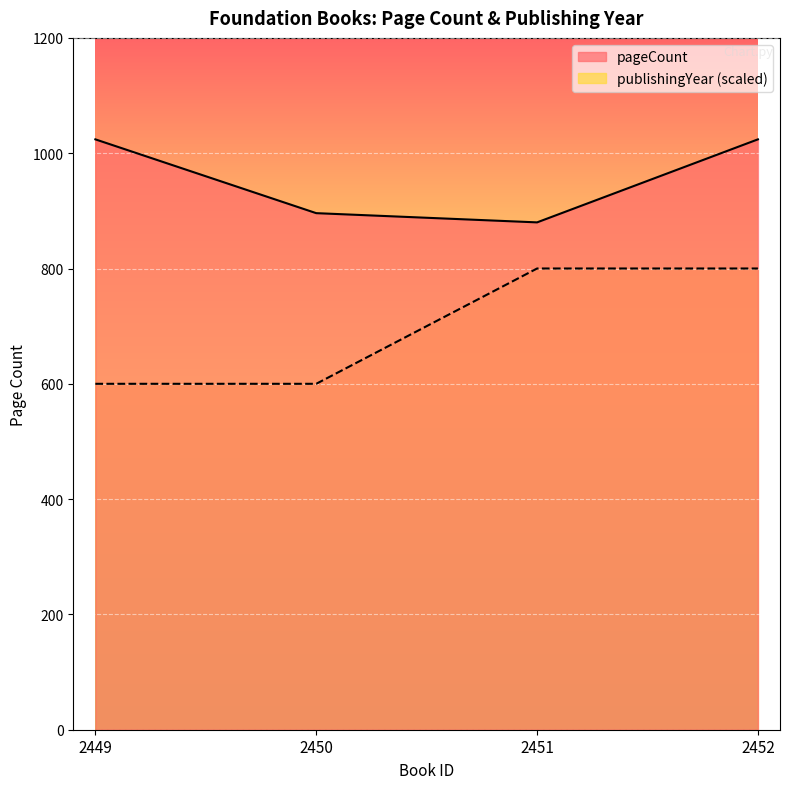

What is the value of the pageCount point at the 4th from the left?

1024